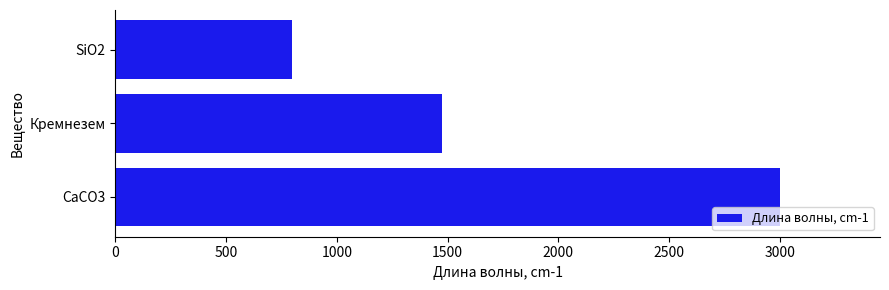

Does the chart contain any negative values?

No